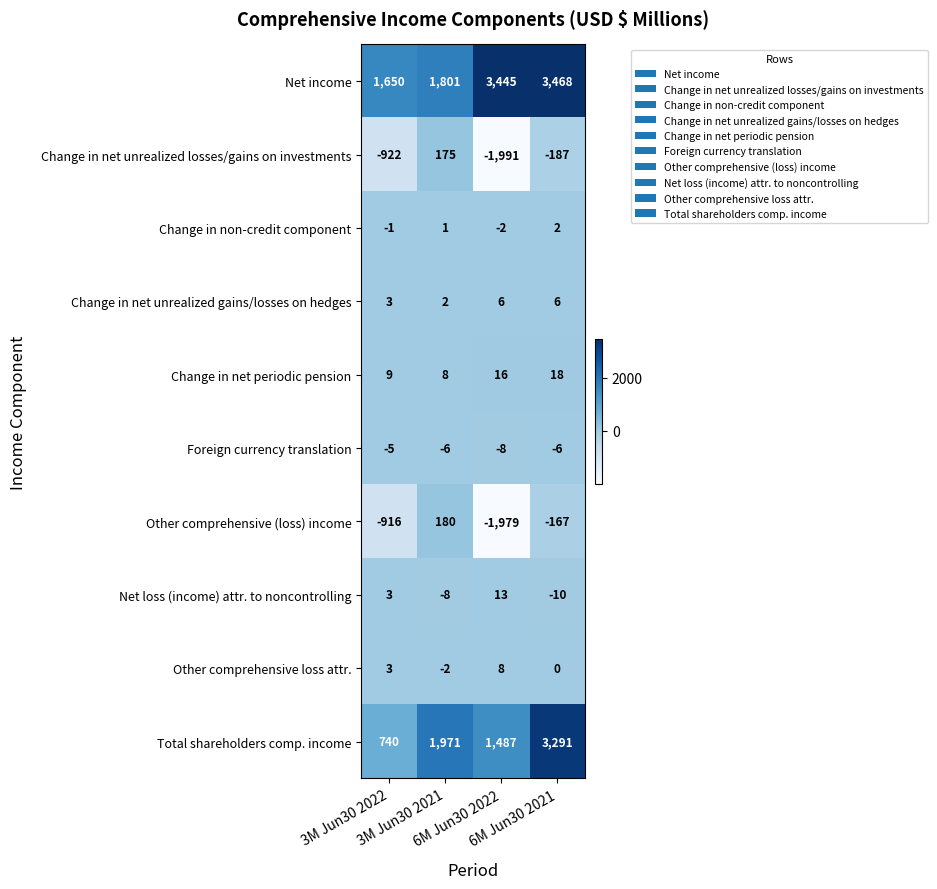

Which series has the largest range (max minus min)?

Total shareholders comp. income